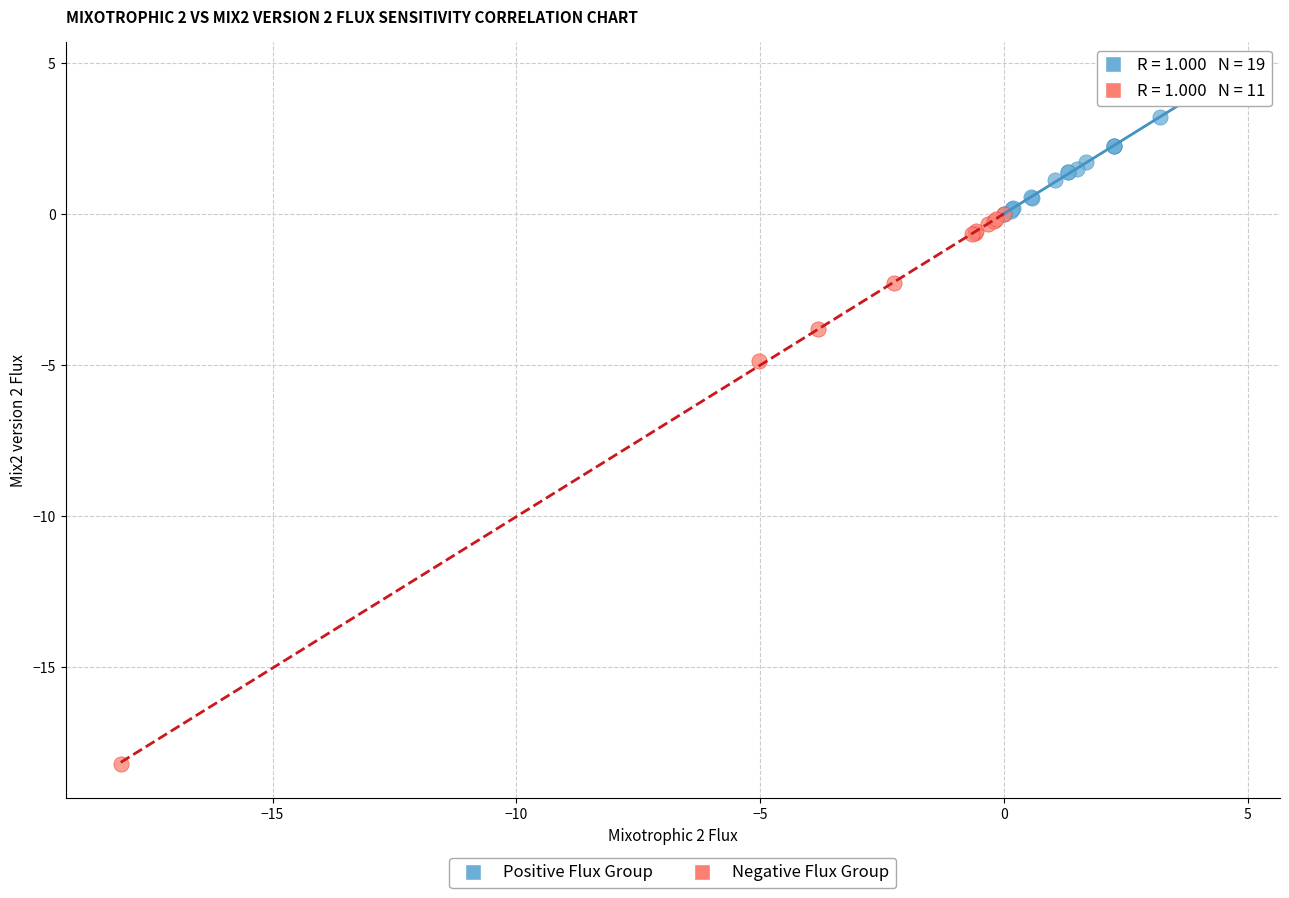

What are all the series names shown in the legend?

Positive Flux Group, Negative Flux Group